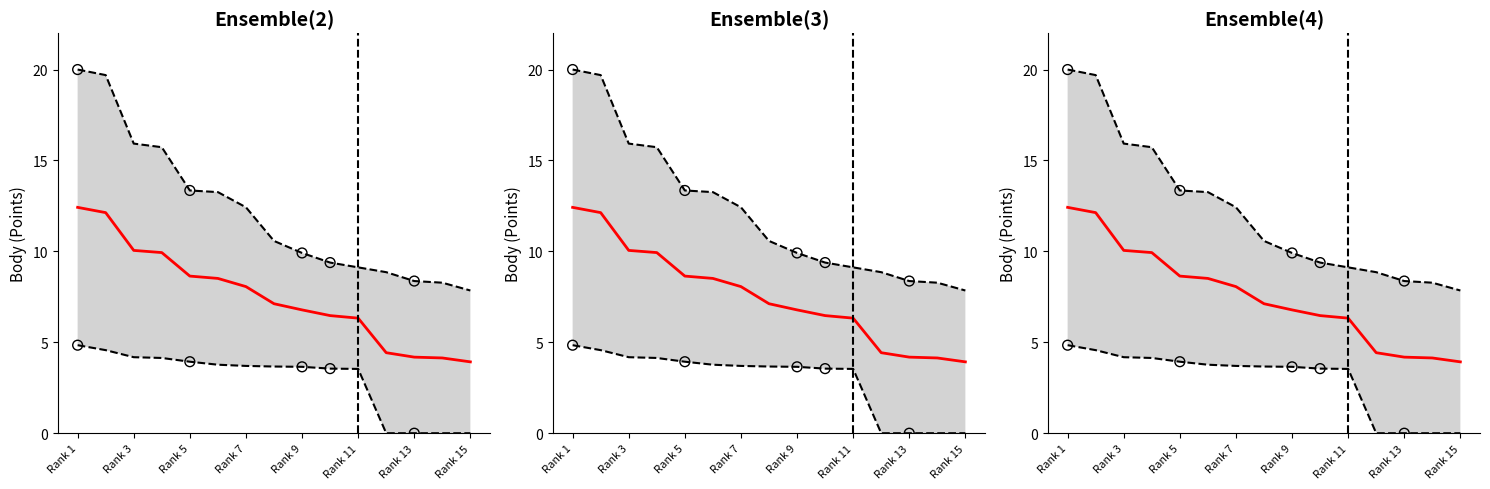

Which series has the largest Y range (max minus min)?

Body